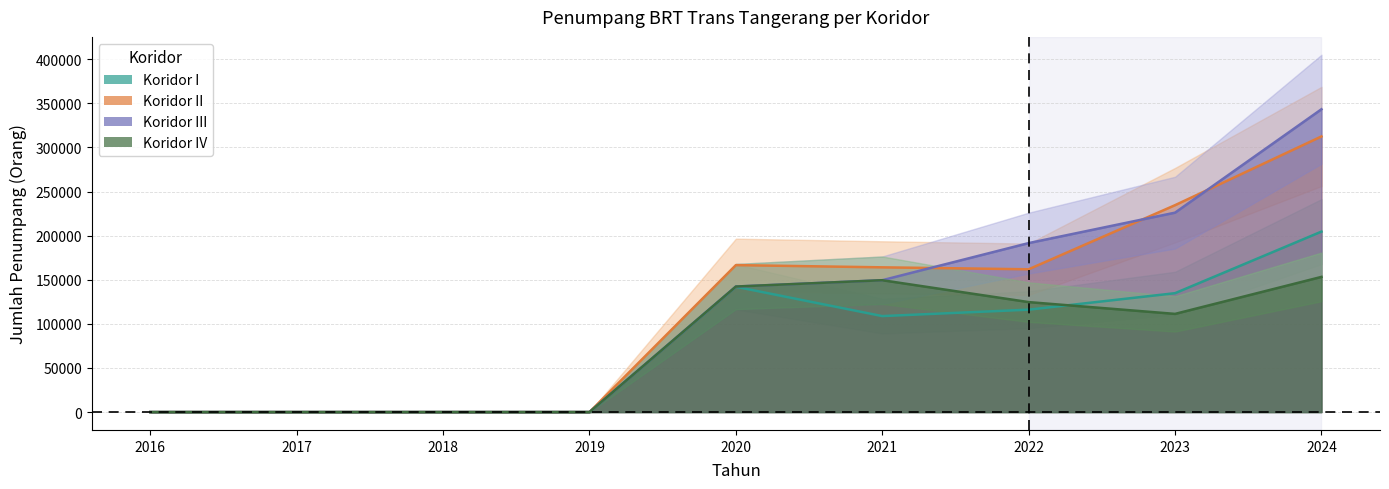

What is the difference between the second highest and second lowest values in the Koridor I series?

142059